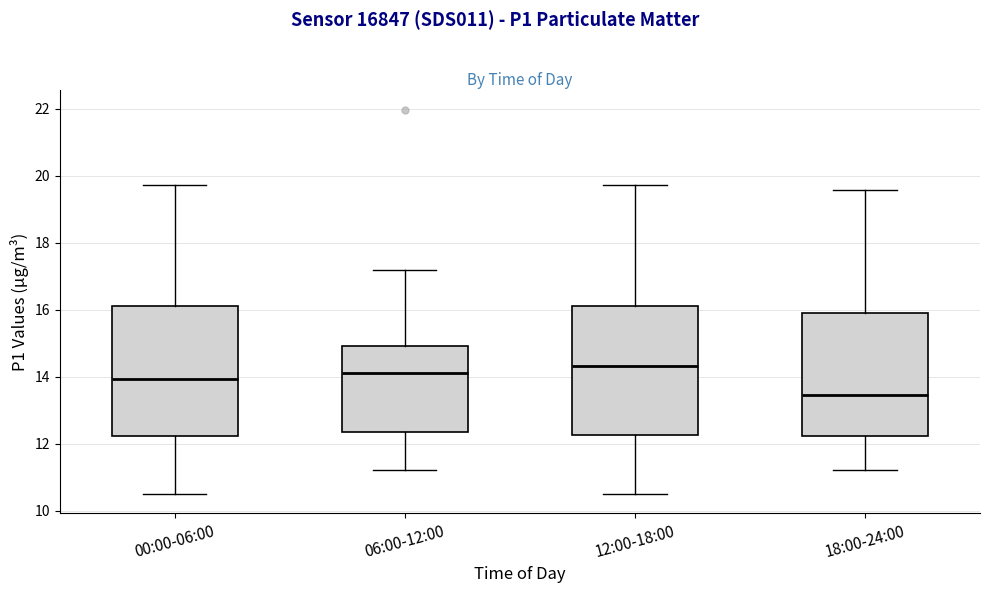

Where does the upper whisker of the box for 18:00-24:00 end on the y-axis? The values are not printed on the chart, so give them approximately, as read against the axis.

19.6